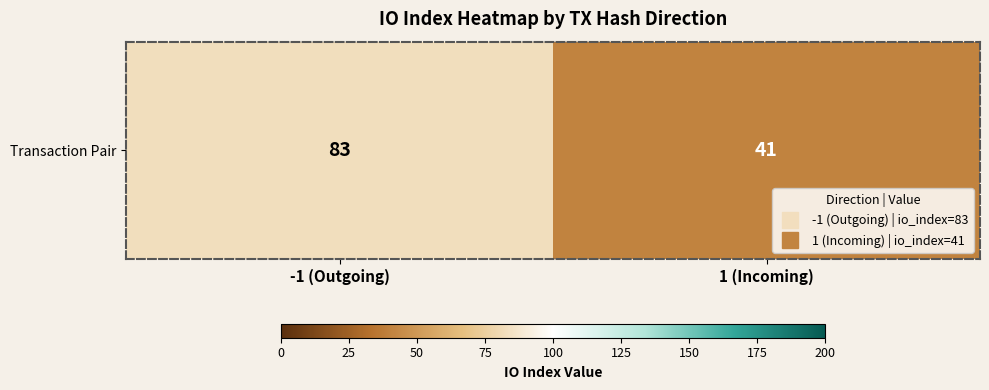

What is the difference between the values at -1 (Outgoing) and 1 (Incoming)?

42